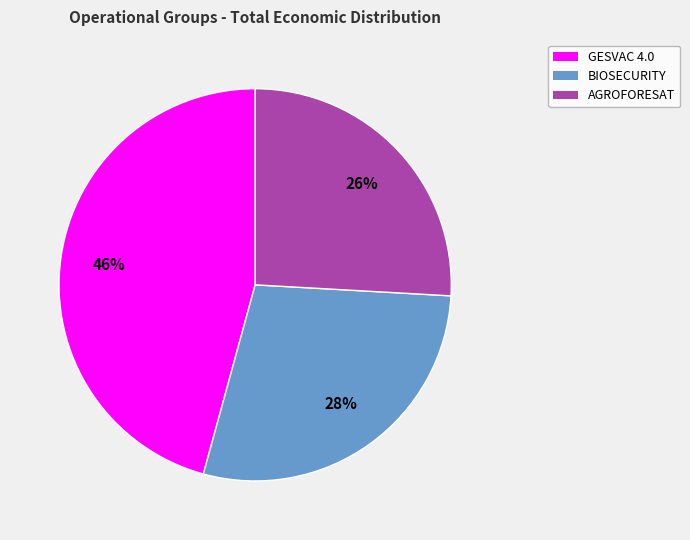

Is there a majority slice in this chart?

No